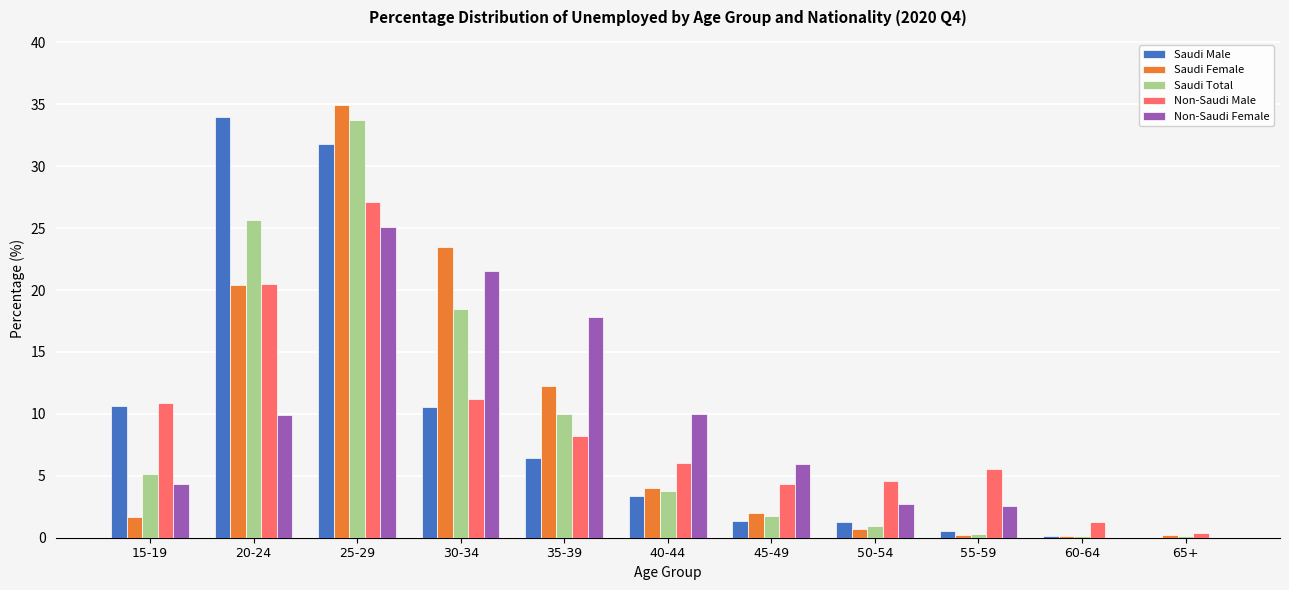

At which category does the chart reach its peak across all series?

25-29